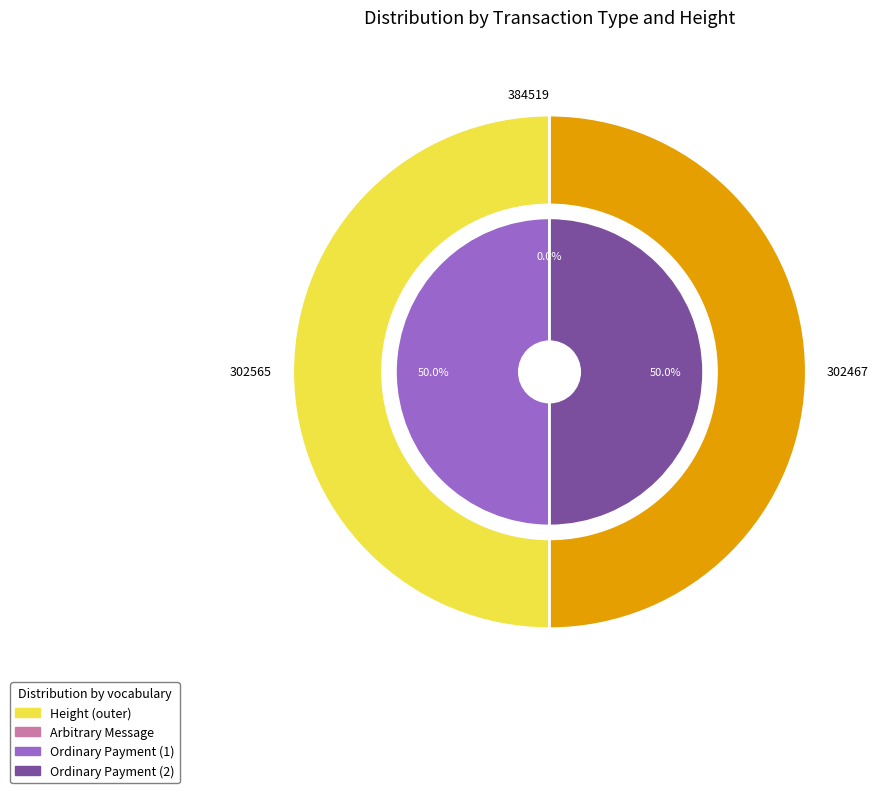

How many slices are in this pie chart?

3